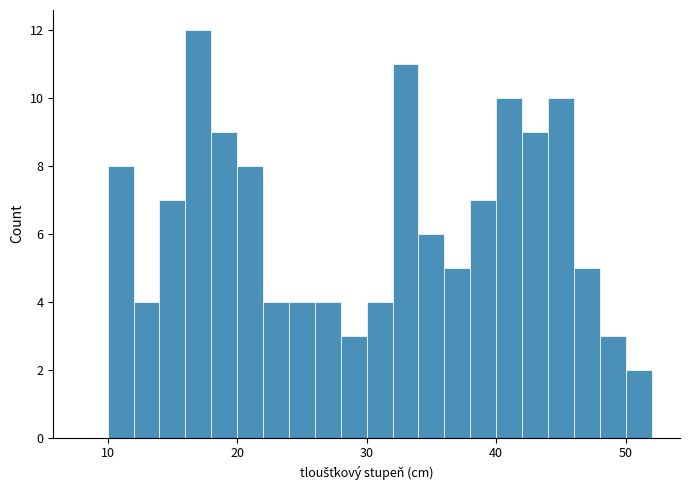

Around what value on the x-axis is the tallest bar? Give the approximate position of its centre, as read against the axis.

17